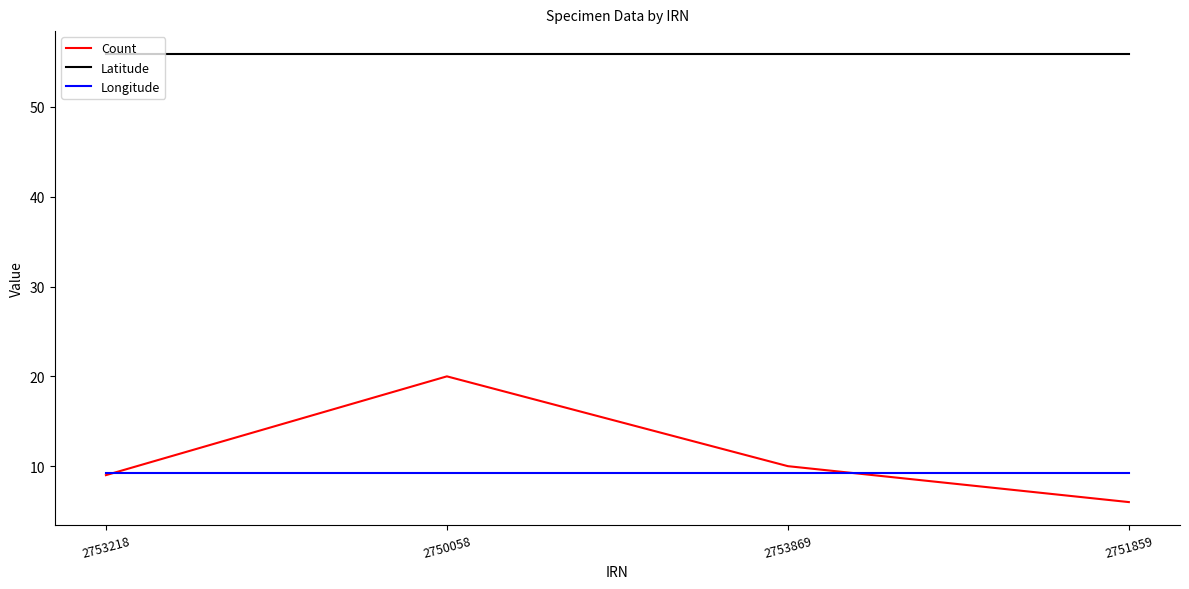

How many series are shown in this chart?

3